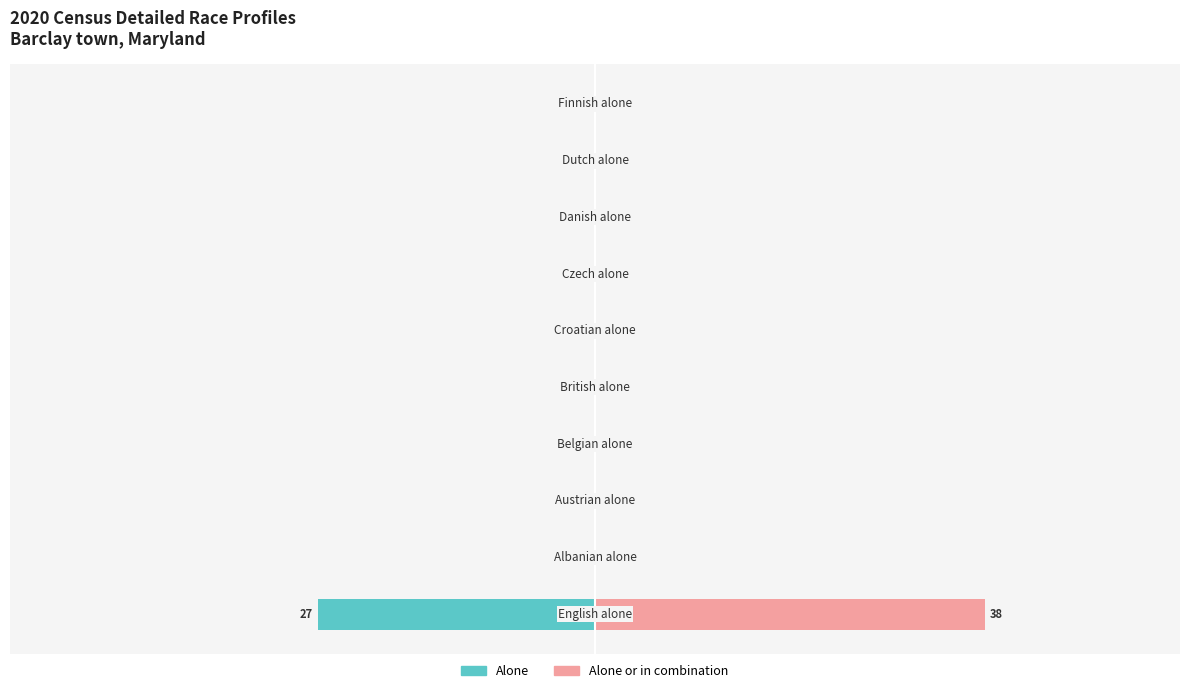

What is the sum of the Alone or in combination values at 1 and 0?

38